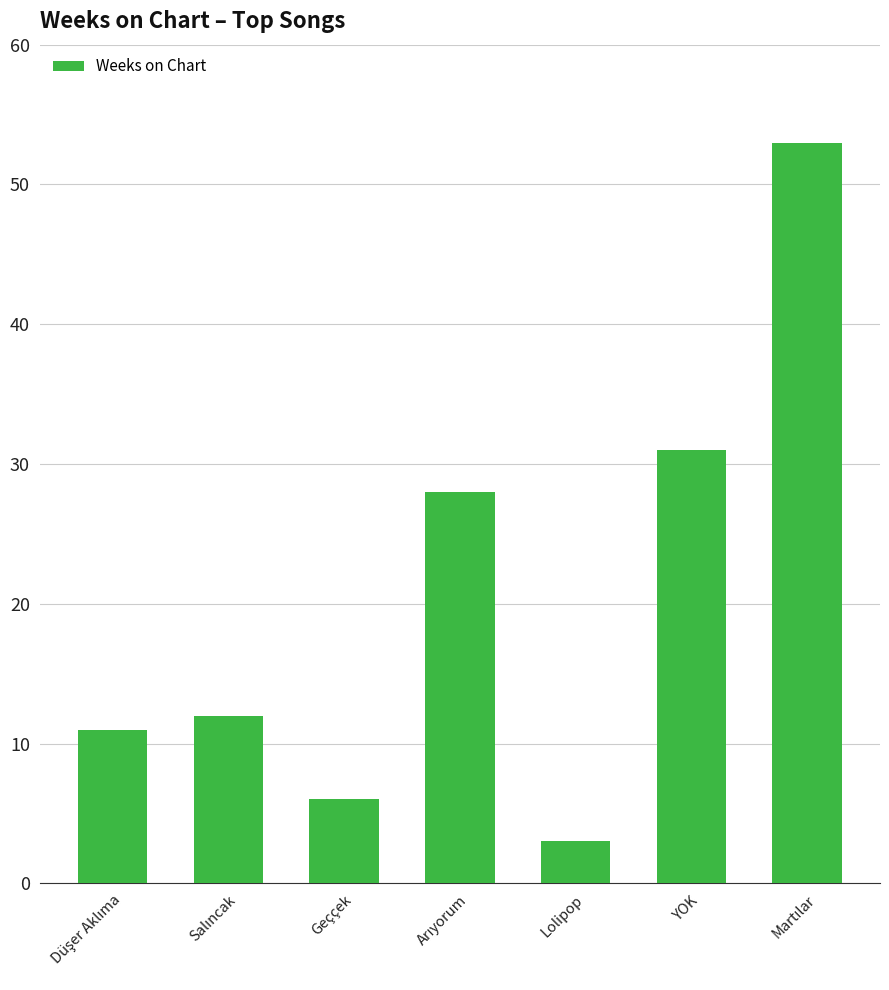

Does the chart contain stacked bars?

No